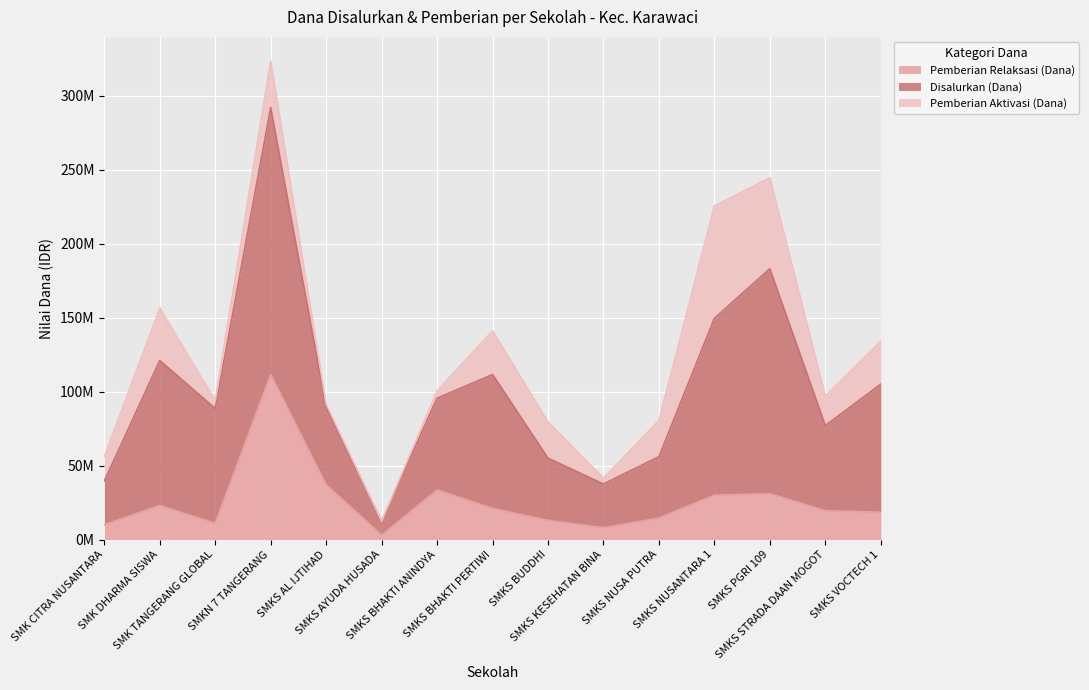

True or false: Disalurkan (Dana) has more than 2 points higher than both neighbors.

True